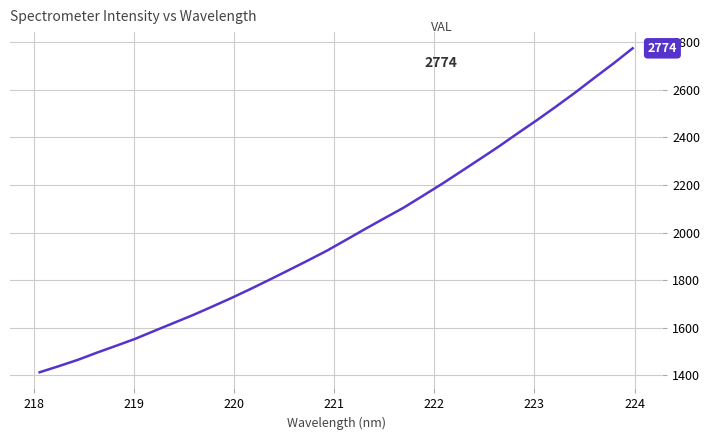

What is the smallest value displayed?

1412.7